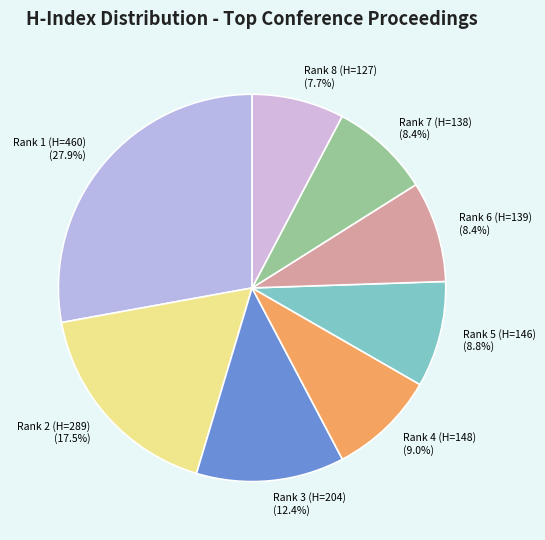

Is Rank 7 (H=138) the majority of the pie?

No